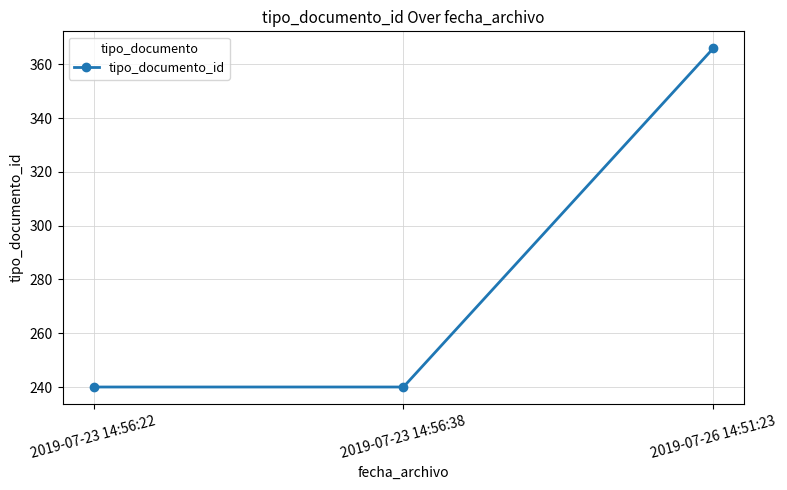

What is the minimum value shown in the chart?

240